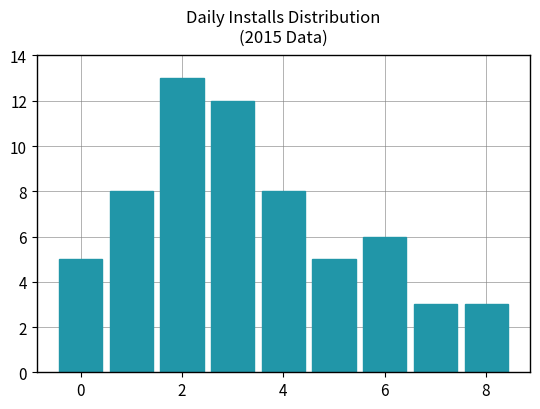

What is the minimum value shown in the chart?

3